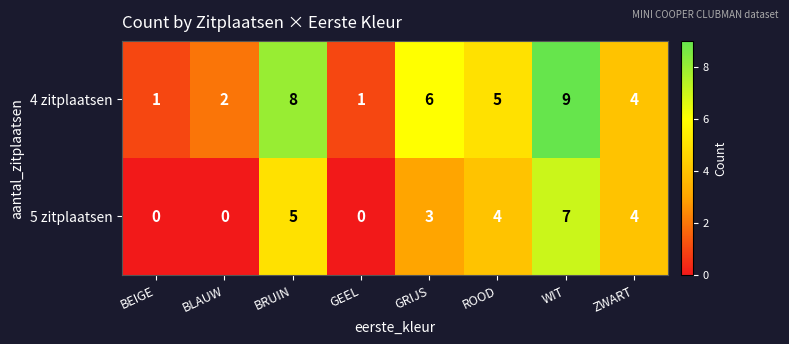

What is the sum of all 5 zitplaatsen values?

23